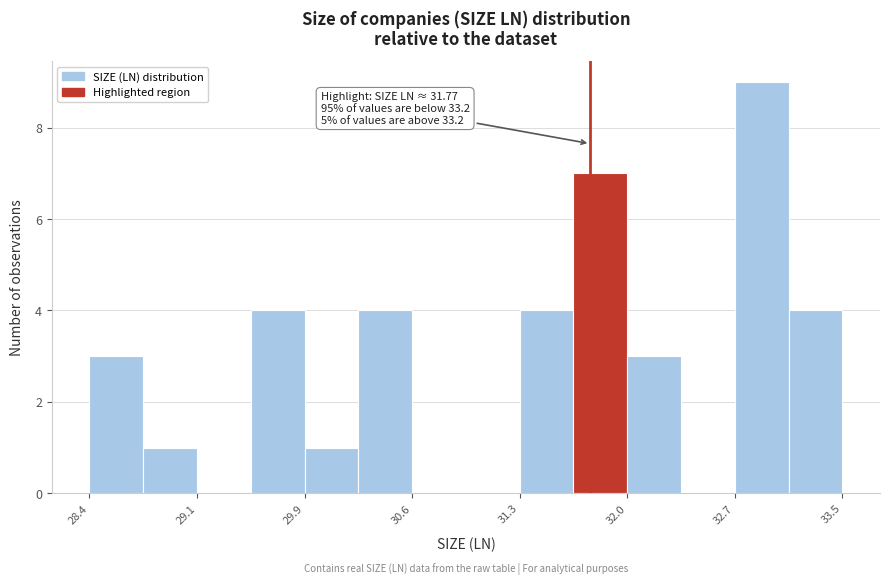

Read against the x-axis, roughly where is the centre of the tallest bar?

32.9